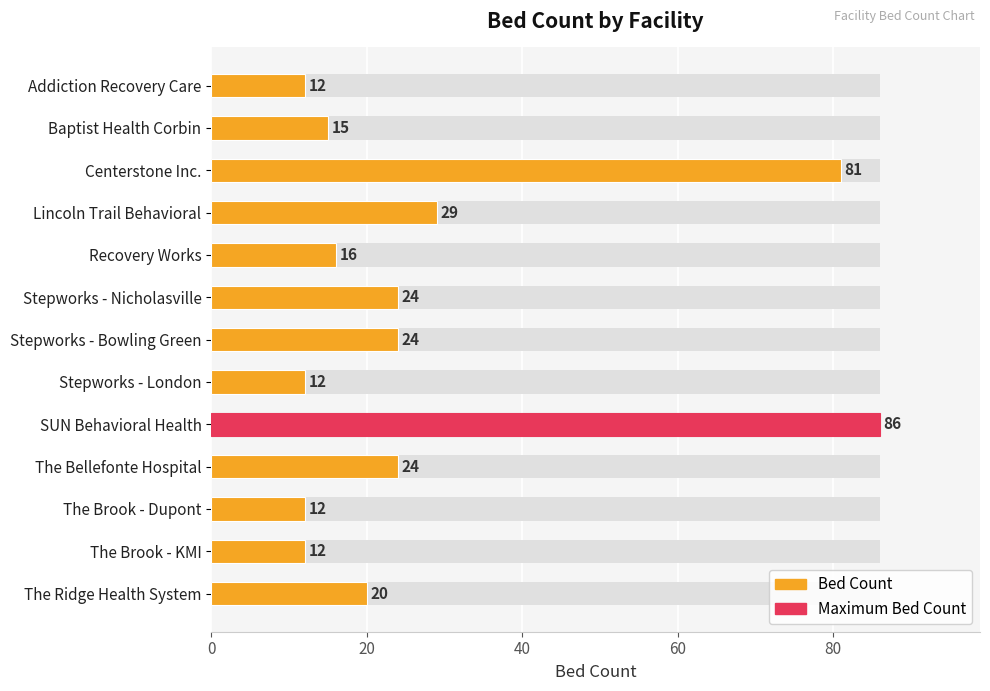

How many data points does each series have?

13